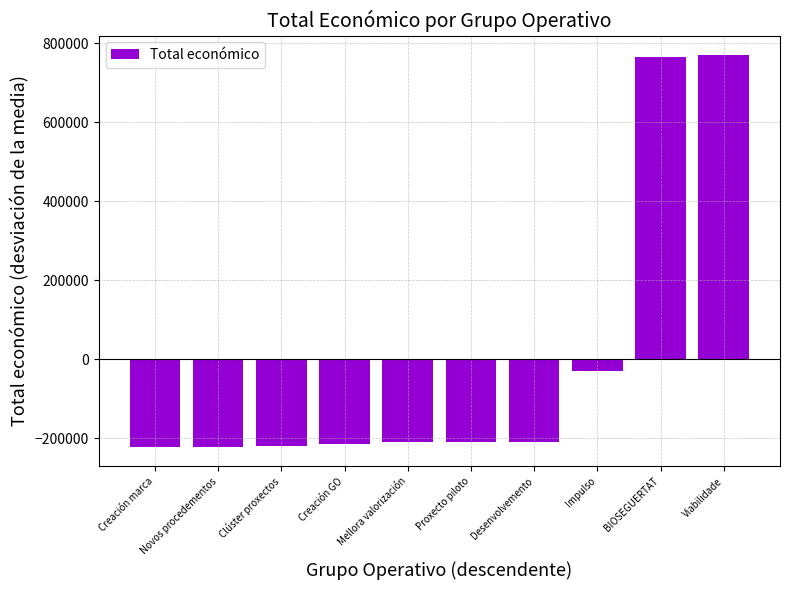

What is the difference between the second highest and minimum values?

987620.0